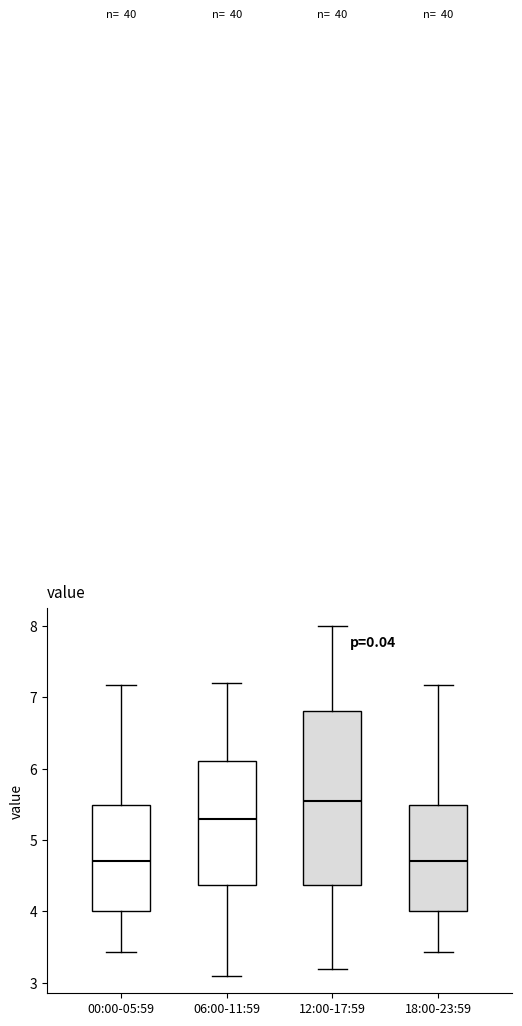

Where is the lower edge of the box for 00:00-05:59 on the y-axis? The values are not printed on the chart, so give them approximately, as read against the axis.

4.0